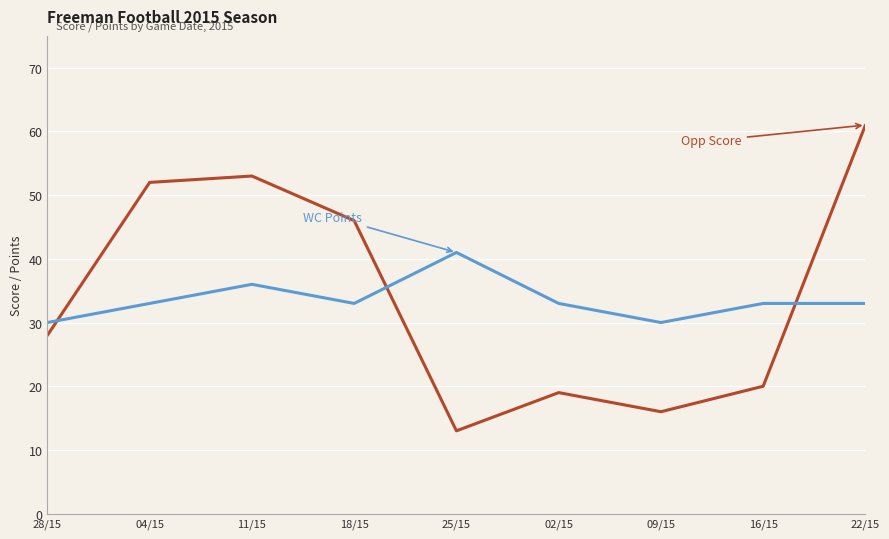

What is the spread (max minus min) of values at 22/15?

28